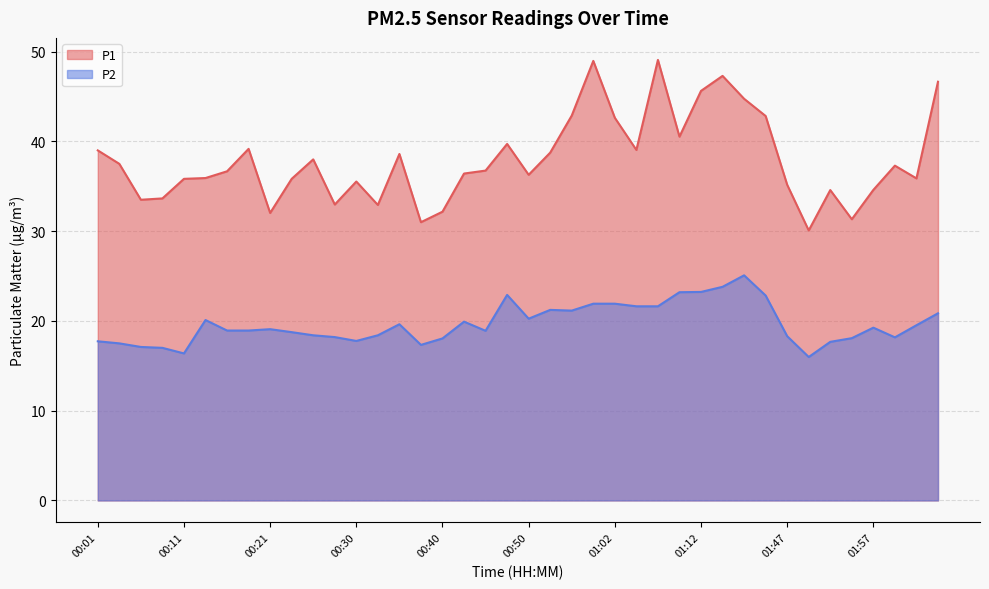

List the series in order of their peak value, highest first.

P1, P2